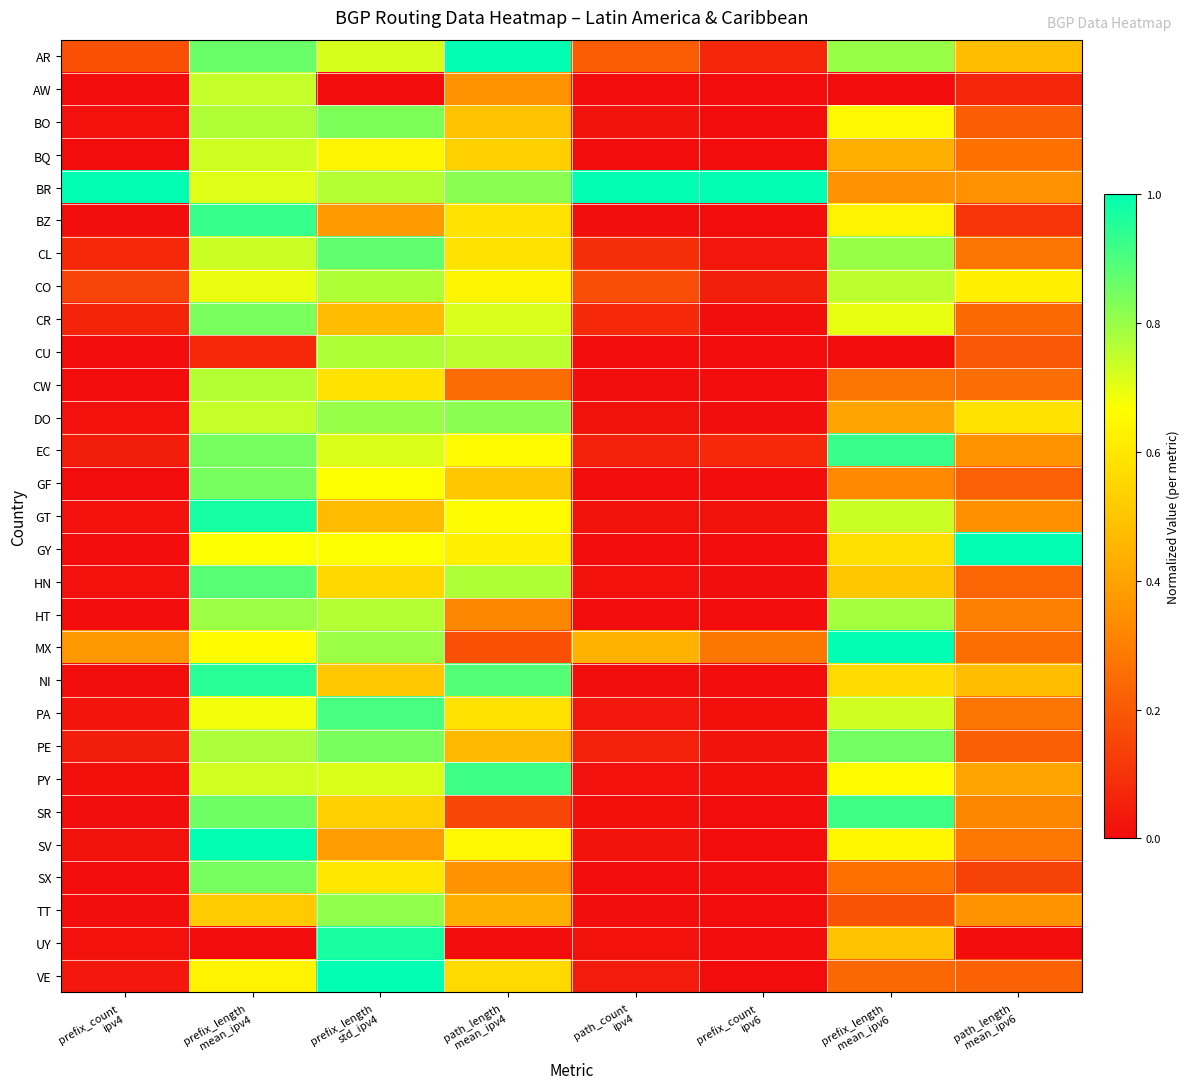

How many categories are shown in the chart?

8